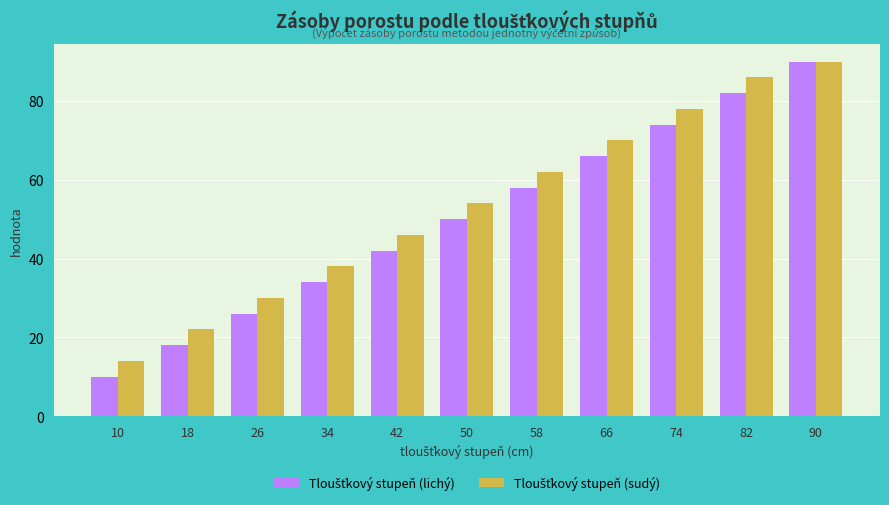

Which label corresponds to the smallest value in the chart?

10